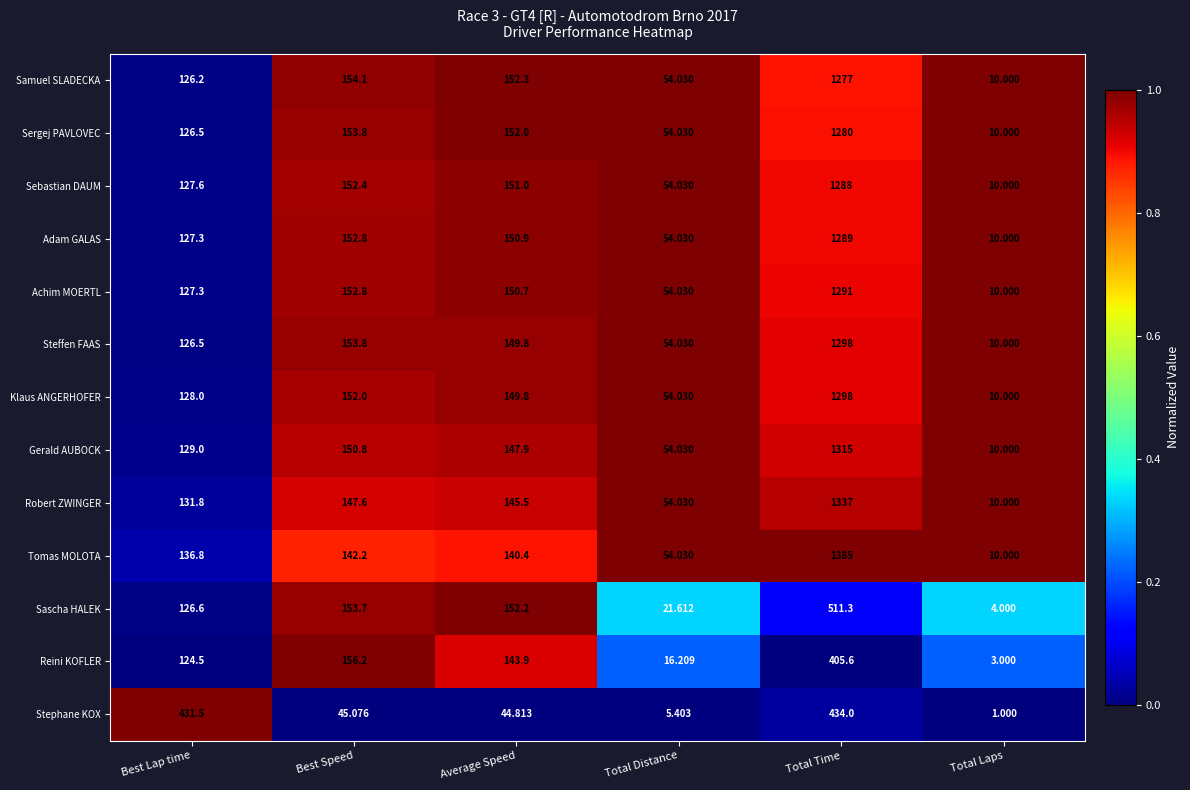

Where does the Adam GALAS series first go above 150?

Best Speed